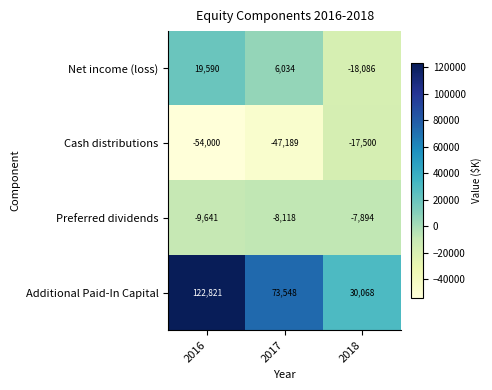

What is the smallest value displayed?

-54000